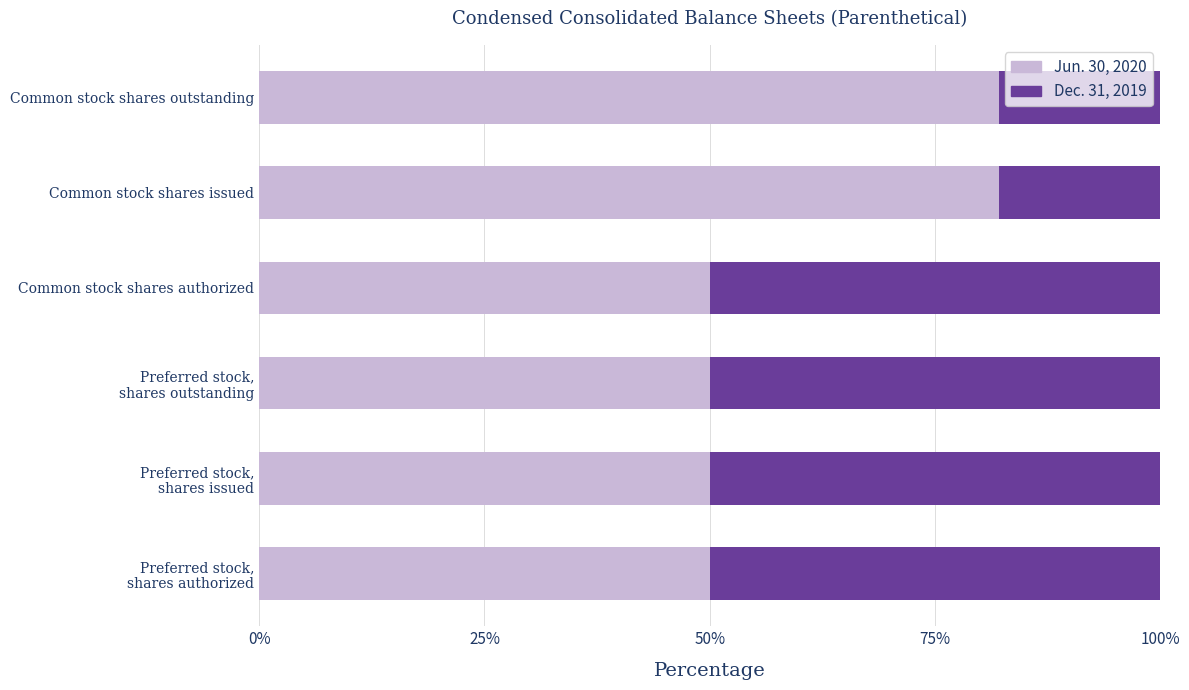

The value of Jun. 30, 2020 at Common stock shares outstanding is 82.1. True or false?

True